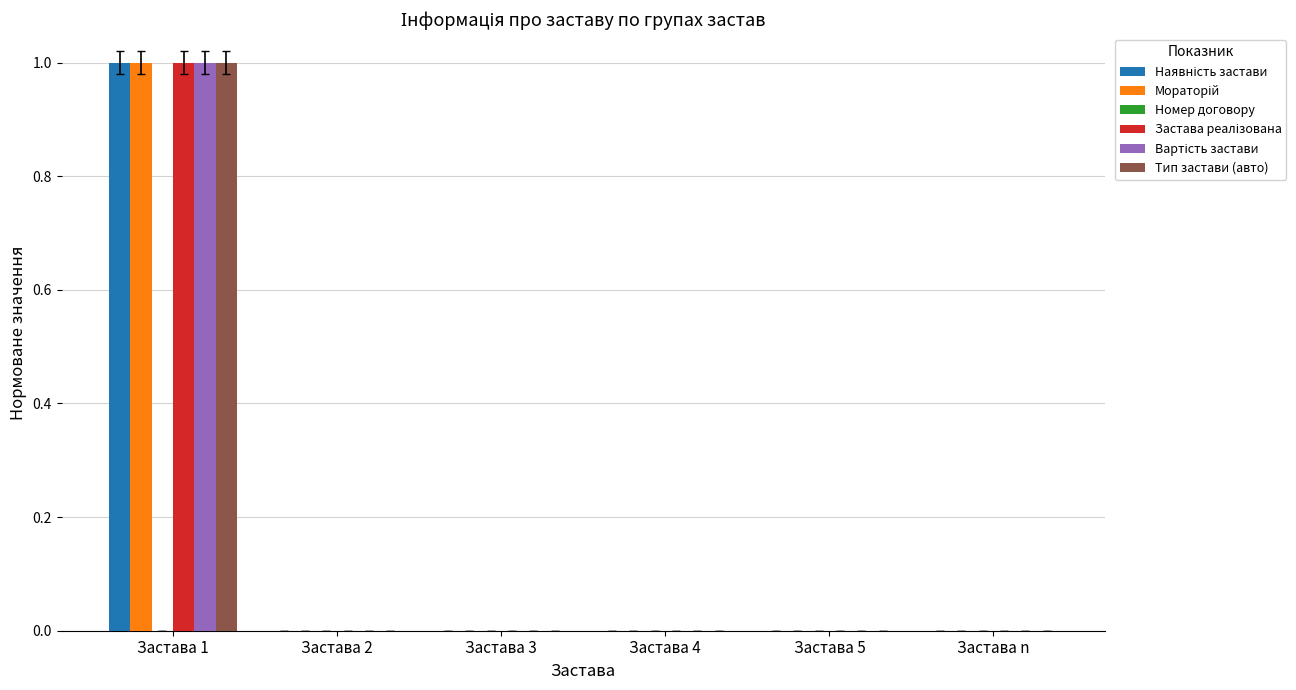

At which category is the sum across all series the highest?

Застава 1